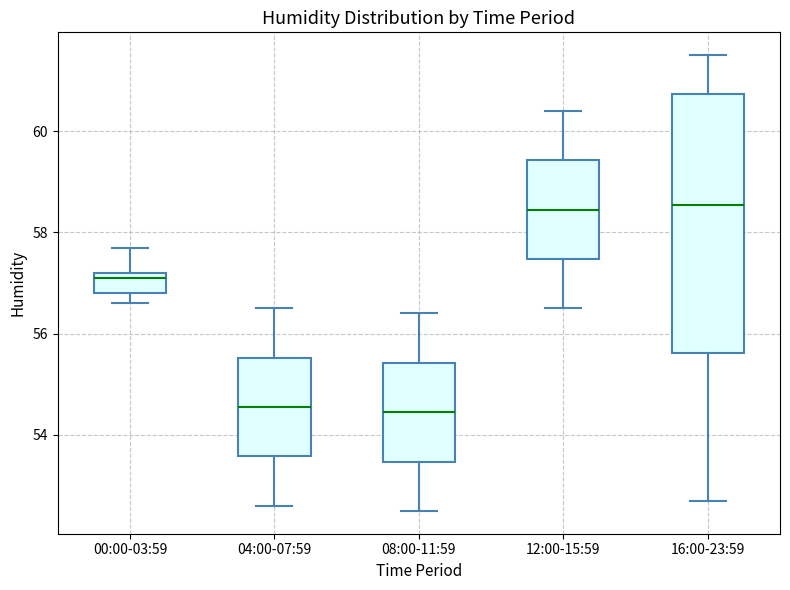

Reading left to right, transcribe this box plot: for each box, give where its median line is, the range the box spans, and where its two whiskers end, as read against the y-axis. The values are not printed on the chart, so give them approximately, as read against the axis.

00:00-03:59: median 57.2 (just below the box's upper edge), box 56.8 to 57.2, whiskers 56.6 to 57.8
04:00-07:59: median 54.6, box 53.6 to 55.6, whiskers 52.6 to 56.6
08:00-11:59: median 54.4, box 53.4 to 55.4, whiskers 52.6 to 56.4
12:00-15:59: median 58.4, box 57.4 to 59.4, whiskers 56.6 to 60.4
16:00-23:59: median 58.6, box 55.6 to 60.8, whiskers 52.8 to 61.6